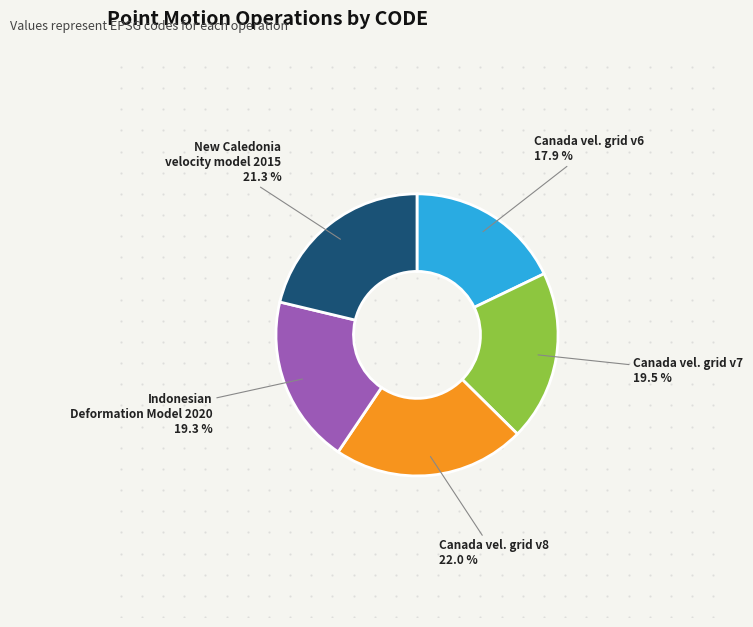

Is there a majority slice in this chart?

No